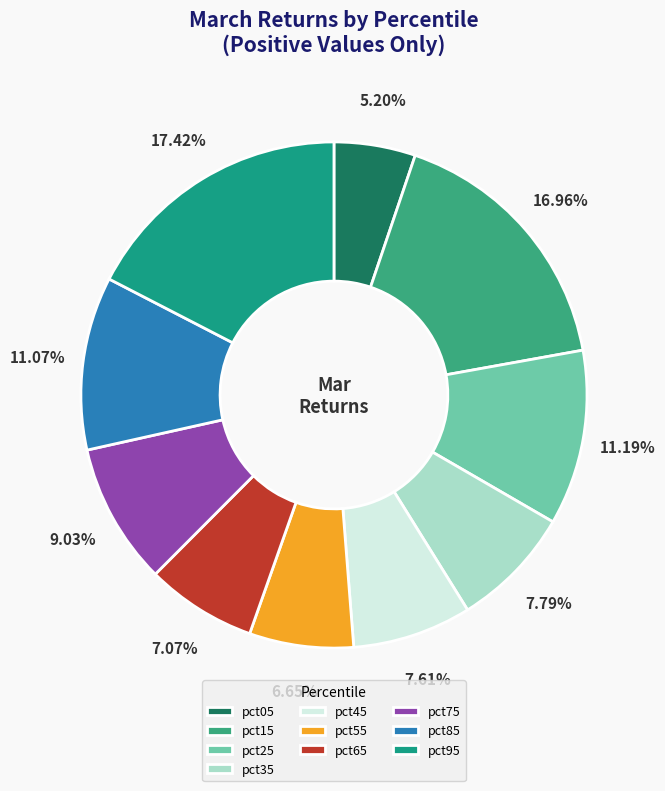

What is the largest slice in the pie chart?

pct95